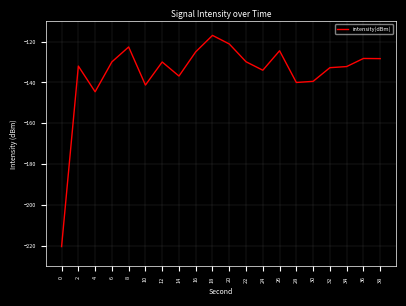

Read the value at 26.

-124.5